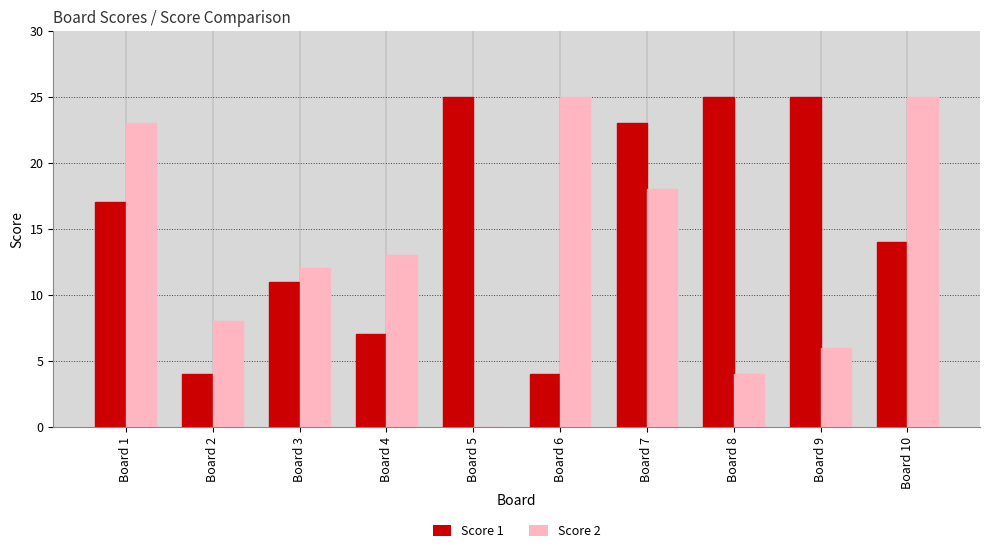

Which series changed the most between Board 4 and Board 7?

Score 1